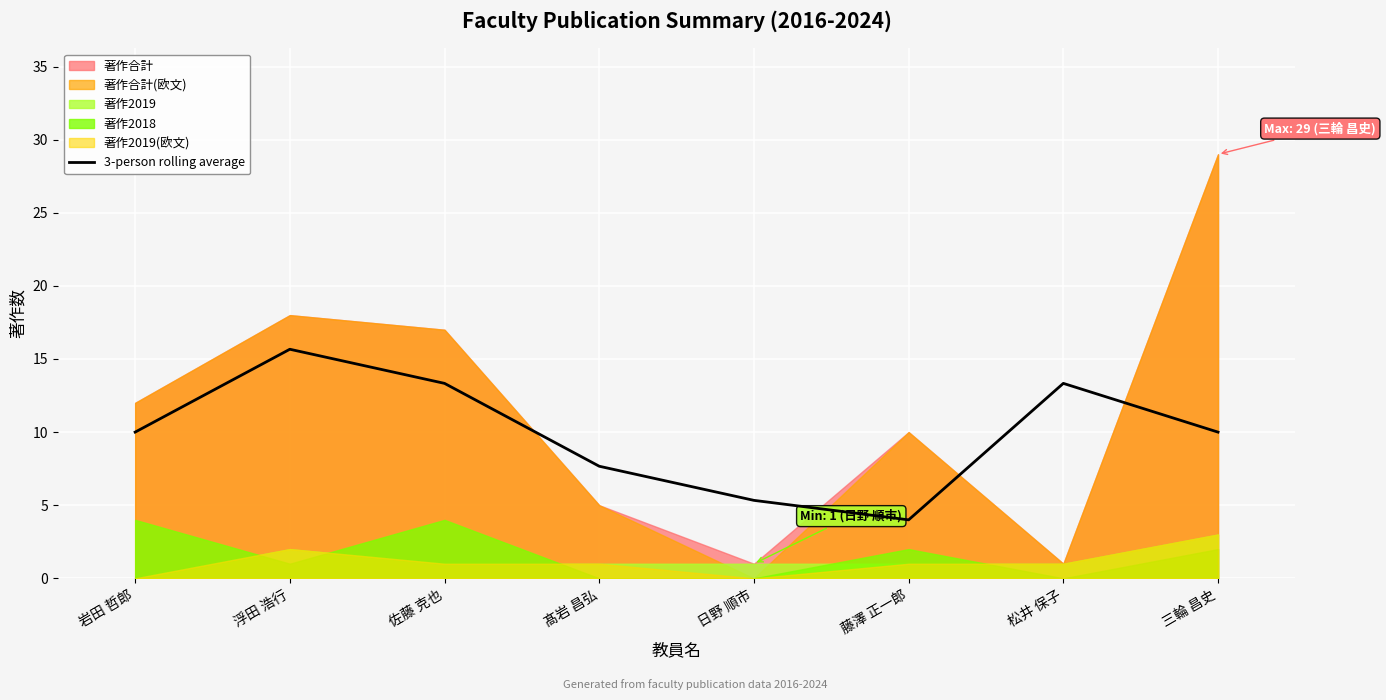

The 3-person rolling average series shows 2.1 at 三輪 昌史. True or false?

False